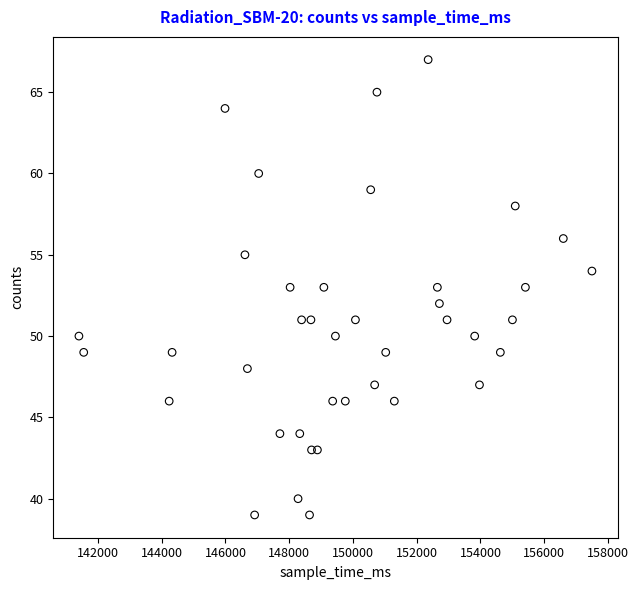

What is the range of X values (max minus min)?

16093